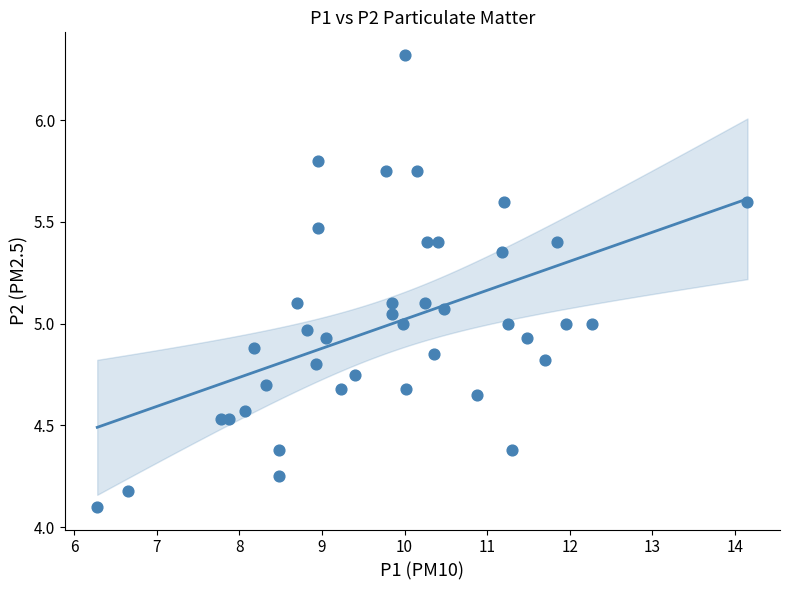

What is the range of X values (max minus min)?

7.9